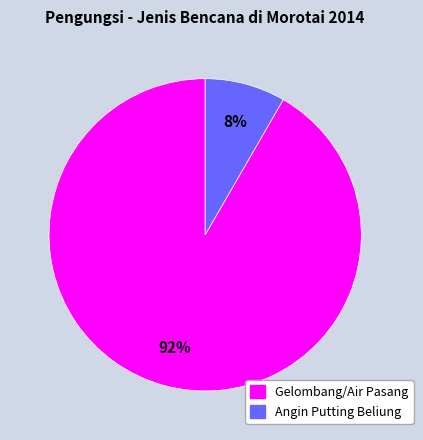

How many slices are in this pie chart?

2